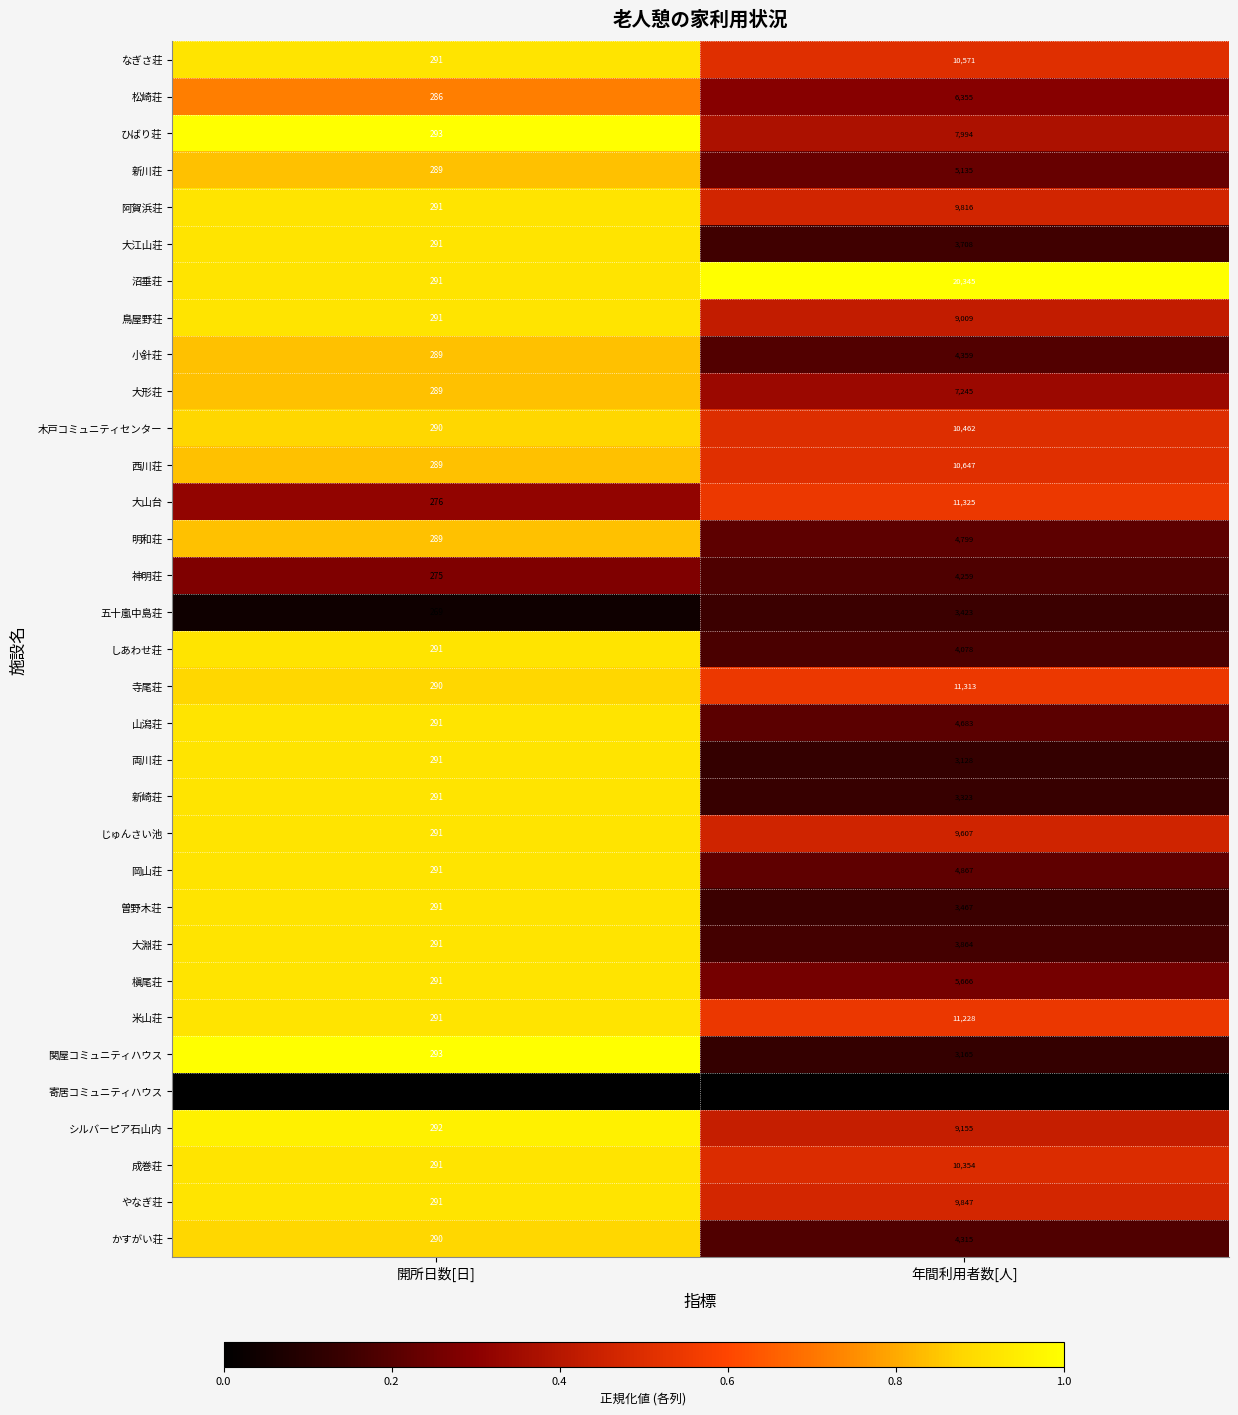

Which series has the largest total across all categories?

沼垂荘